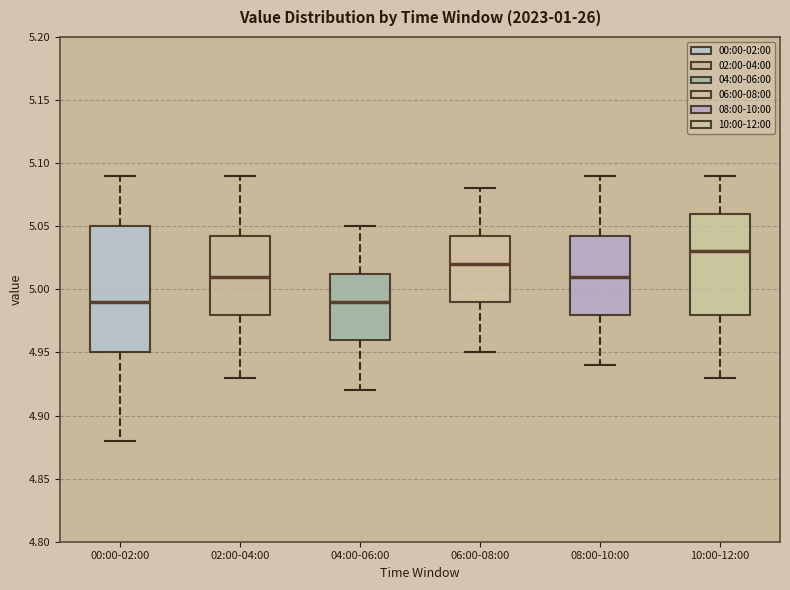

Reading left to right, read every box against the y-axis: the position of its median line, the range the box covers, and the ends of its whiskers. The values are not printed on the chart, so give them approximately, as read against the axis.

00:00-02:00: median 4.990, box 4.950 to 5.050, whiskers 4.880 to 5.090
02:00-04:00: median 5.010, box 4.980 to 5.045, whiskers 4.930 to 5.090
04:00-06:00: median 4.990, box 4.960 to 5.015, whiskers 4.920 to 5.050
06:00-08:00: median 5.020, box 4.990 to 5.045, whiskers 4.950 to 5.080
08:00-10:00: median 5.010, box 4.980 to 5.045, whiskers 4.940 to 5.090
10:00-12:00: median 5.030, box 4.980 to 5.060, whiskers 4.930 to 5.090